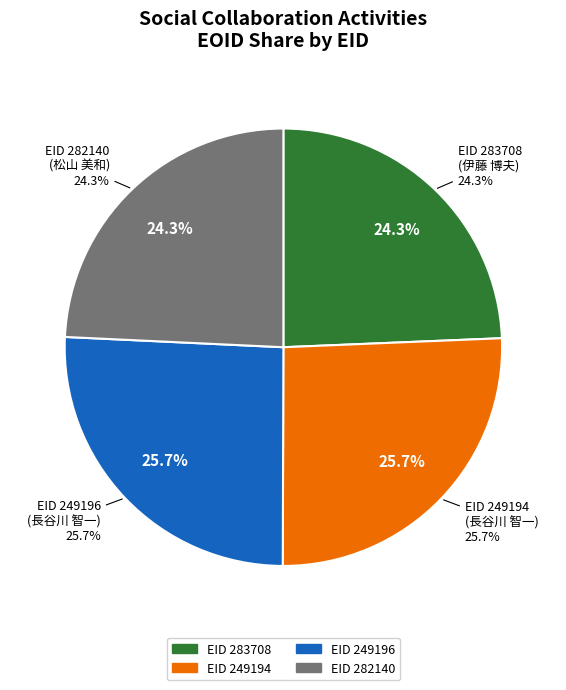

Between 282140 and 249194, which is larger?

249194